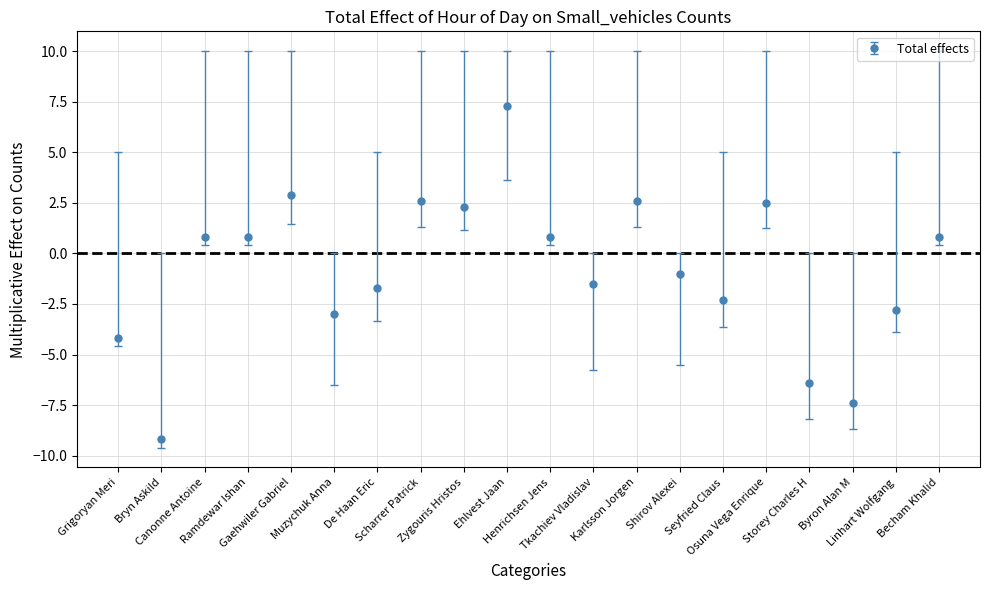

Does the chart have visible grid lines?

Yes